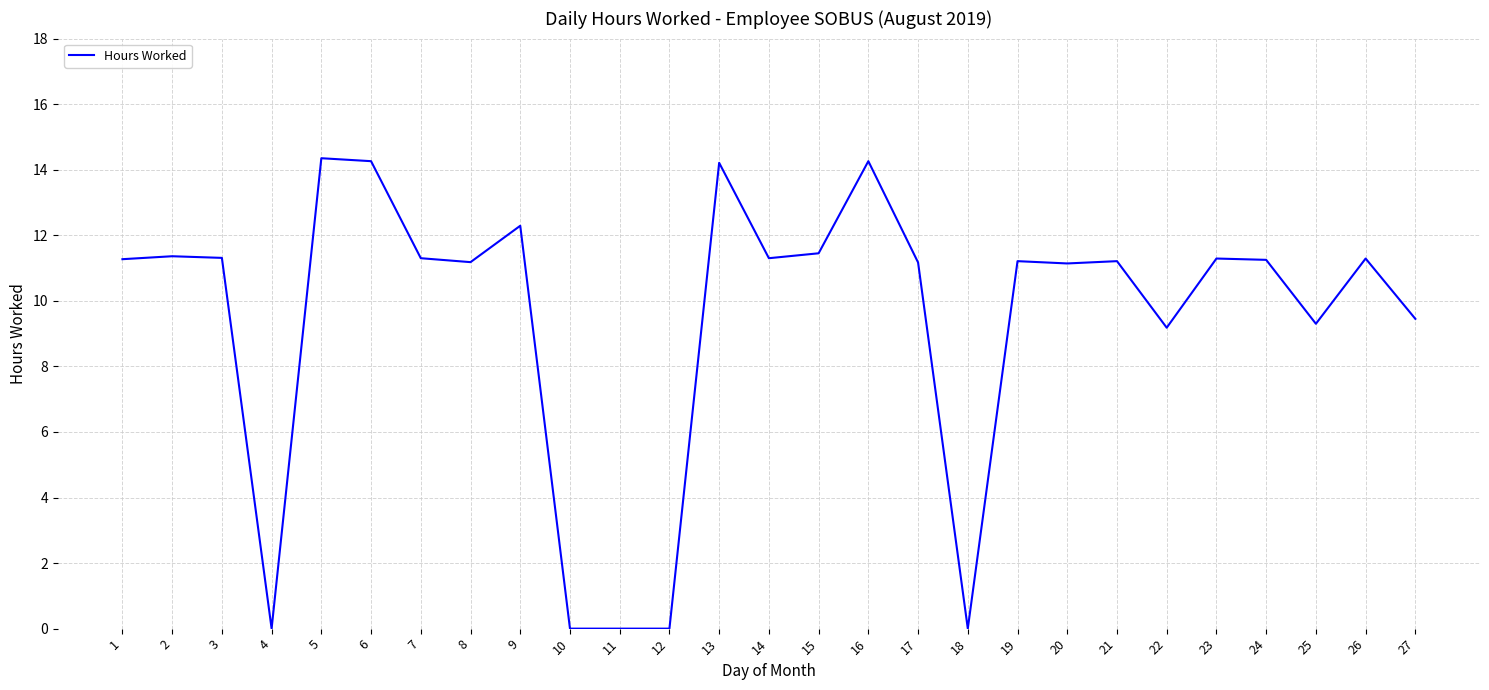

The chart shows a value of 9.3 at 25. True or false?

True